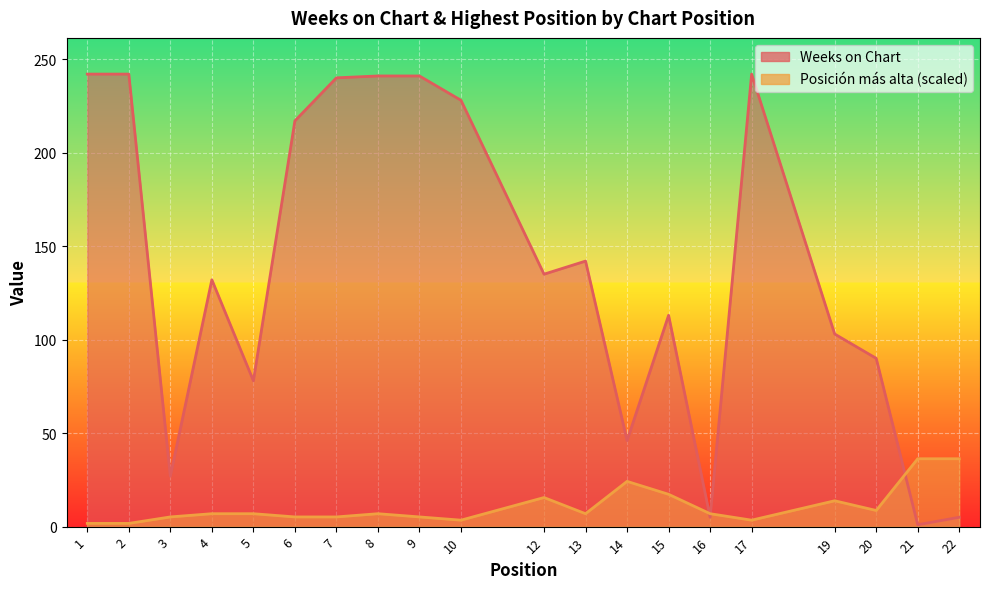

Between 7 and 9, which series saw the biggest shift?

Weeks on Chart